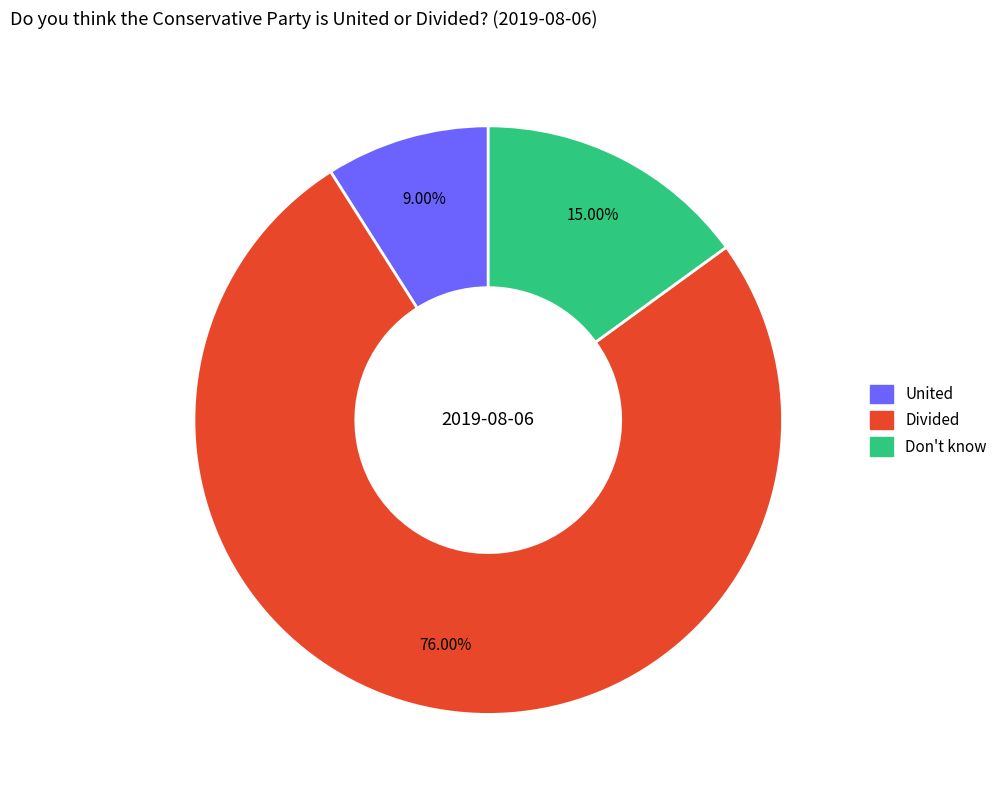

Is it true that Don't know is 29% of the pie?

False